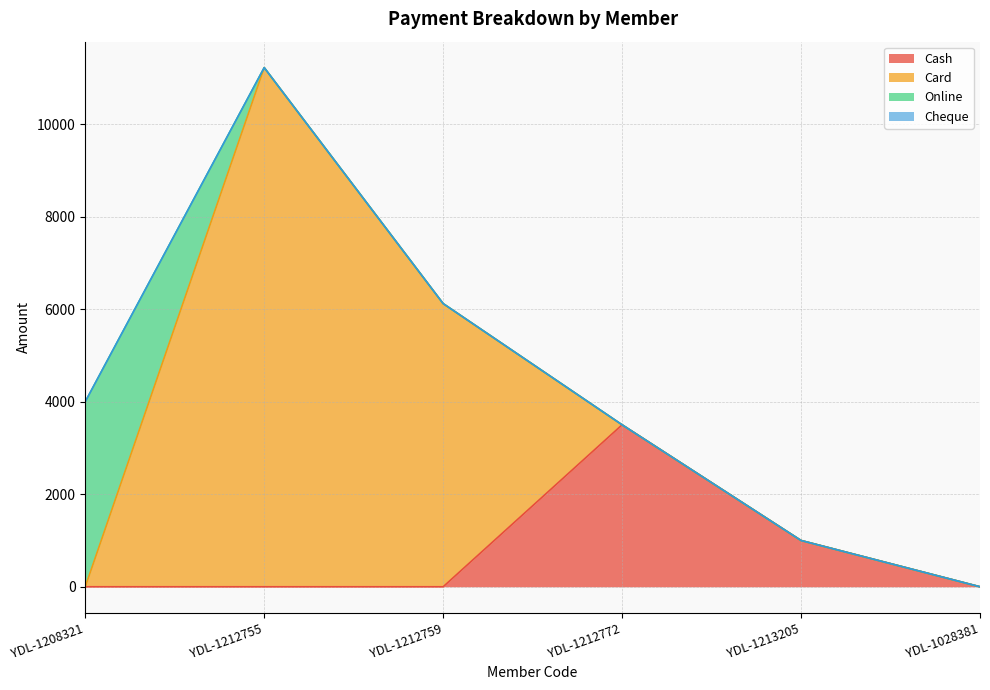

True or false: Cash and Online cross at least once.

False